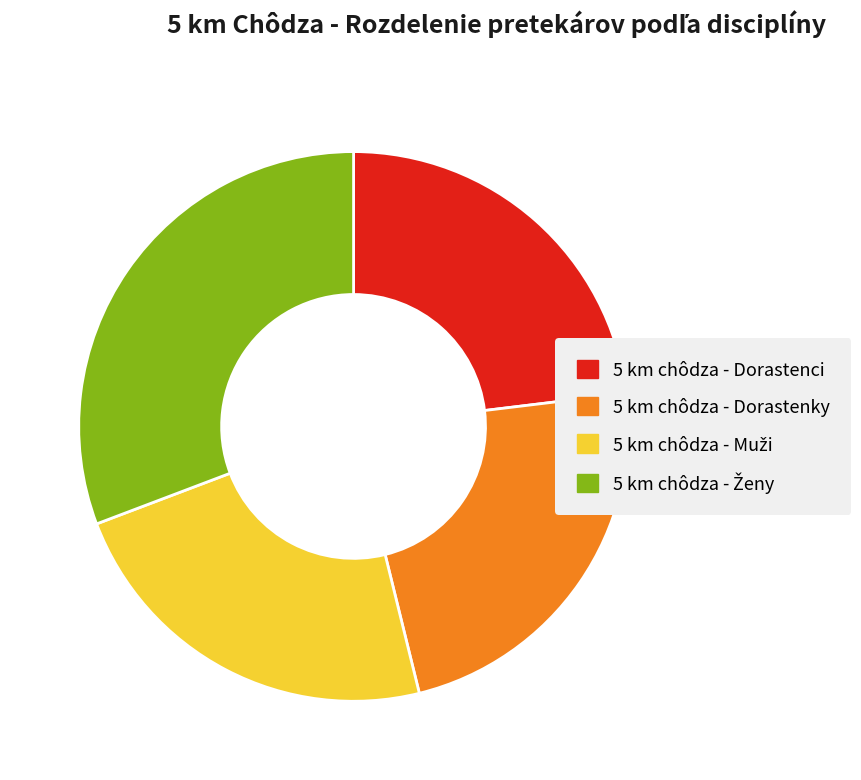

Does any single category account for the majority?

No